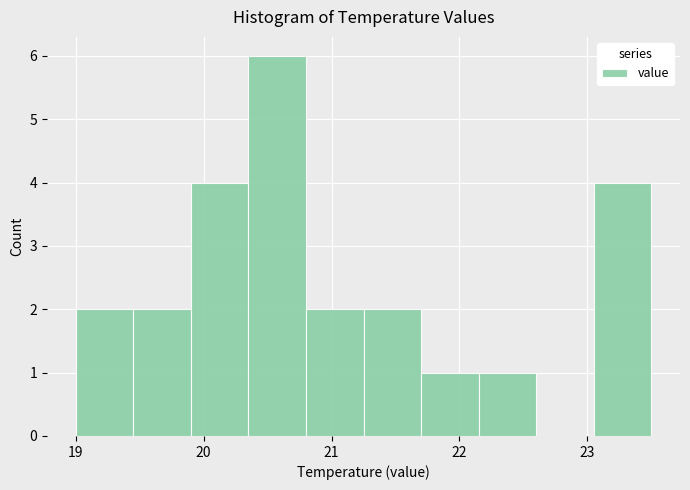

Reading left to right, transcribe this chart: for each bar, give the range it covers on the x-axis and its height. Neither the bar edges nor the heights are printed on the chart, so give them approximately, as read against the axes.

19.00 to 19.45: 2
19.45 to 19.90: 2
19.90 to 20.35: 4
20.35 to 20.80: 6
20.80 to 21.25: 2
21.25 to 21.70: 2
21.70 to 22.15: 1
22.15 to 22.60: 1
22.60 to 23.05: 0
23.05 to 23.50: 4